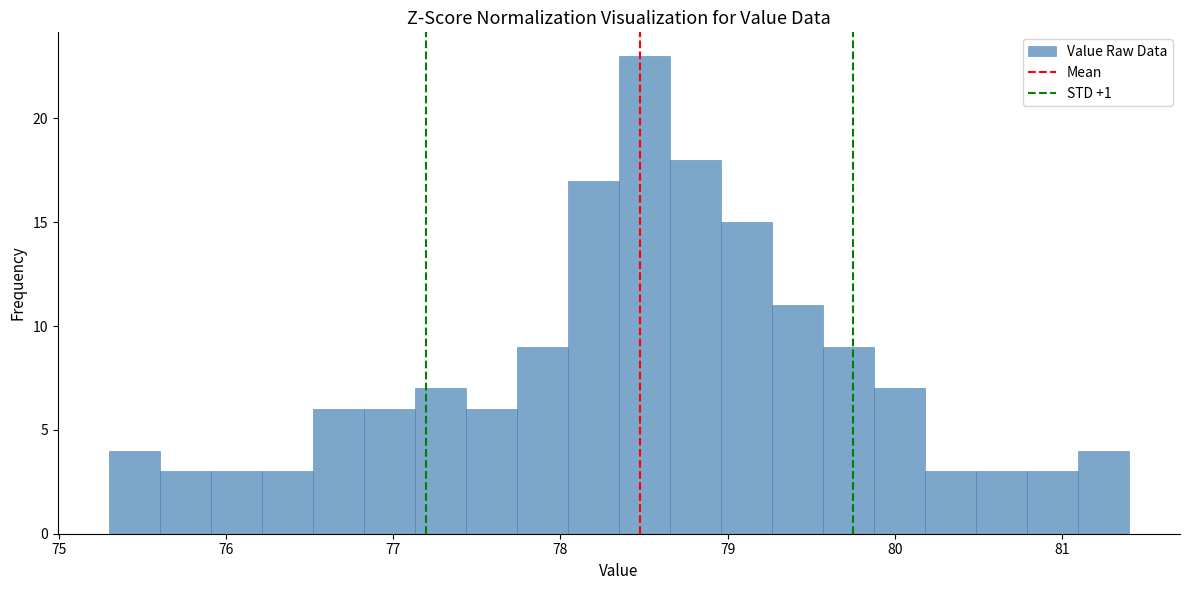

Around what value on the x-axis is the tallest bar? Give the approximate position of its centre, as read against the axis.

78.5